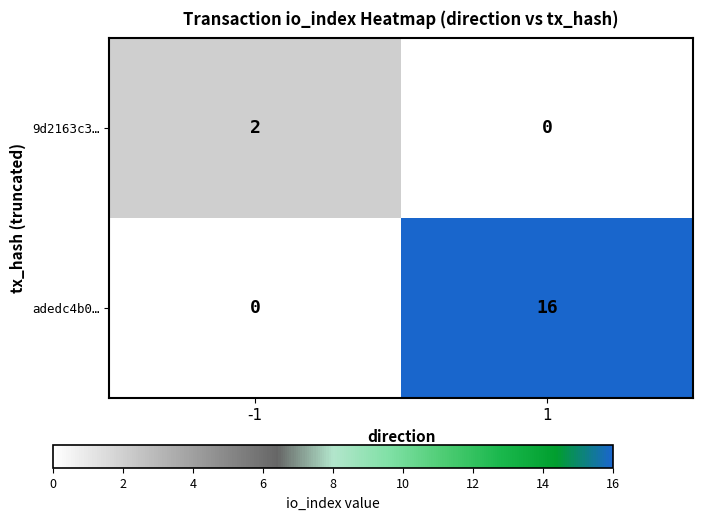

What is the average value of the adedc4b0… series?

8